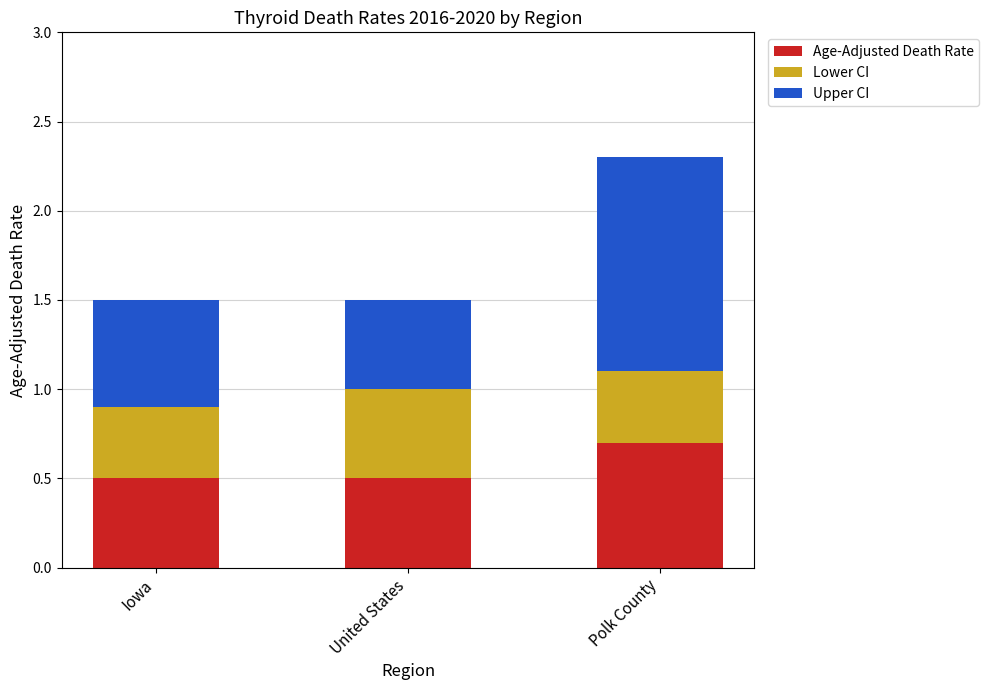

How many Age-Adjusted Death Rate values are between 0 and 1?

3